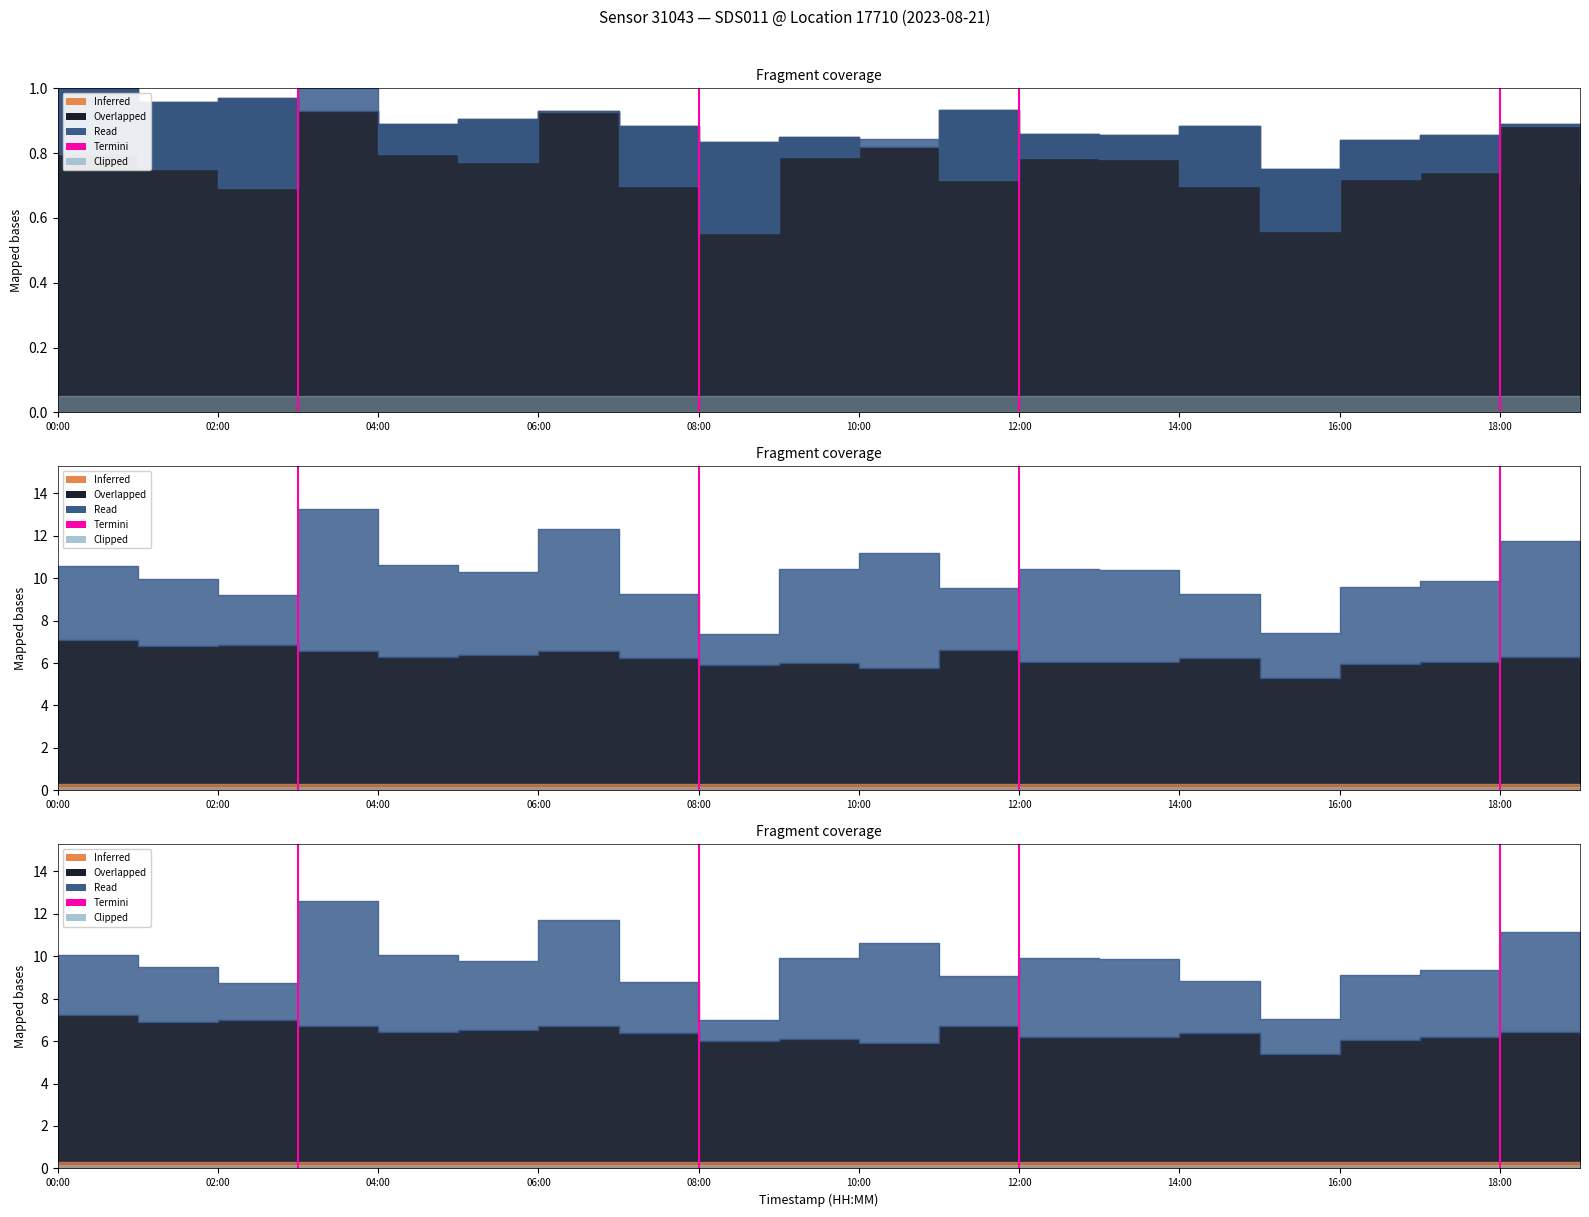

At which label is the value closest to 0?

00:00